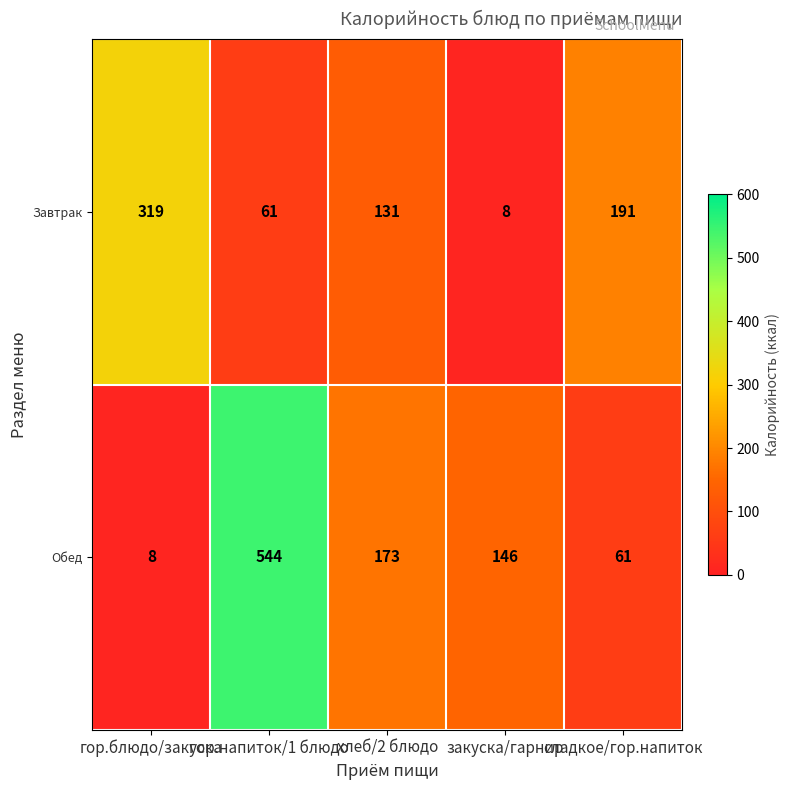

Read the Завтрак value at хлеб/2 блюдо, to the nearest 50.

150